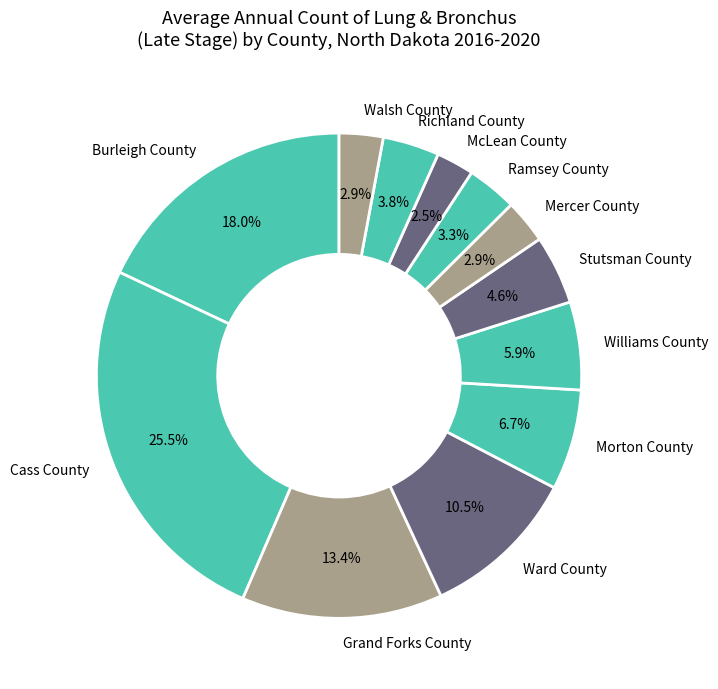

What is the ratio of the value at Grand Forks County to the value at Walsh County?

4.6